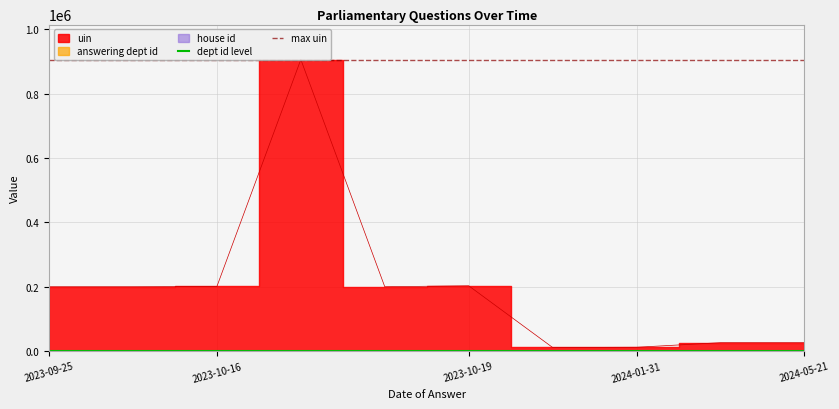

Which category has the lowest value in the max uin series?

2023-09-25